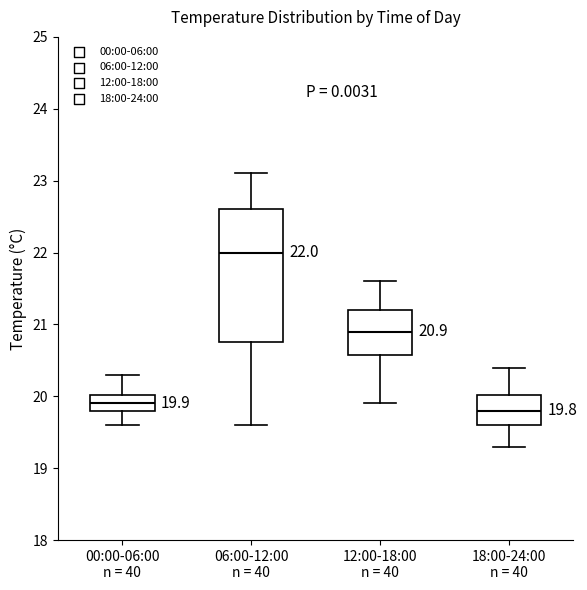

Which box is the tallest, from its lower edge to its upper edge?

06:00-12:00 n = 40